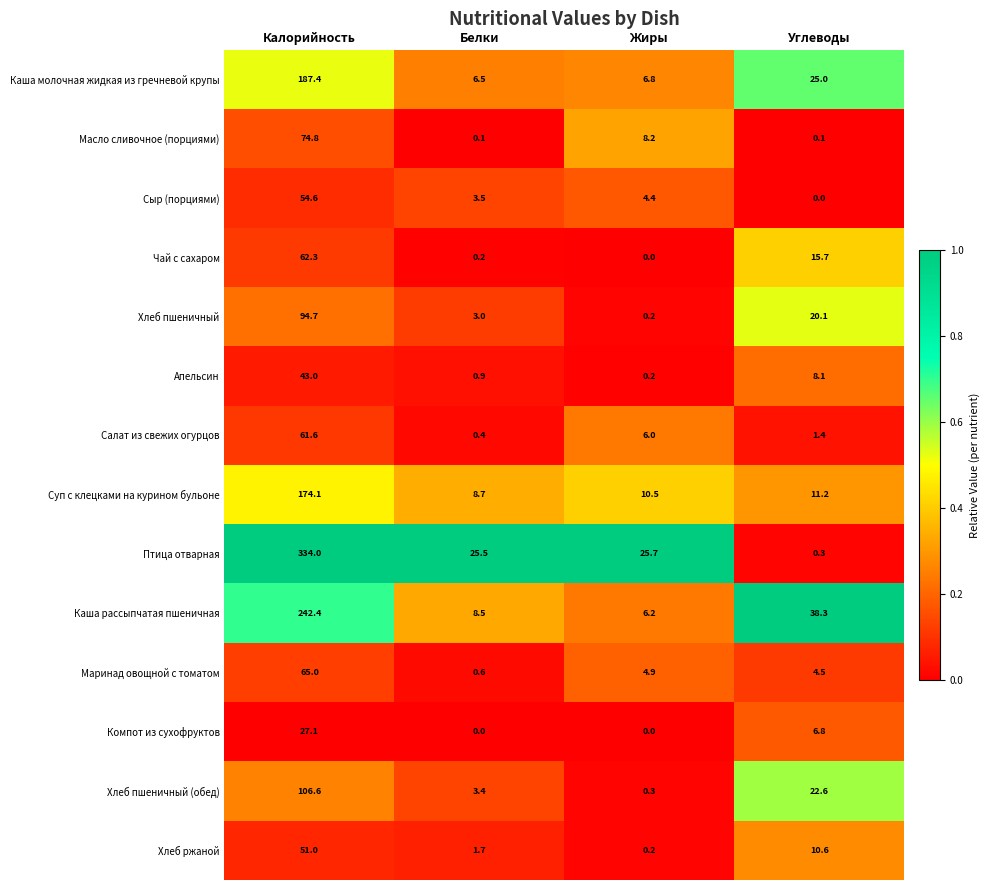

The value of Компот из сухофруктов at Калорийность is 7.7. True or false?

False